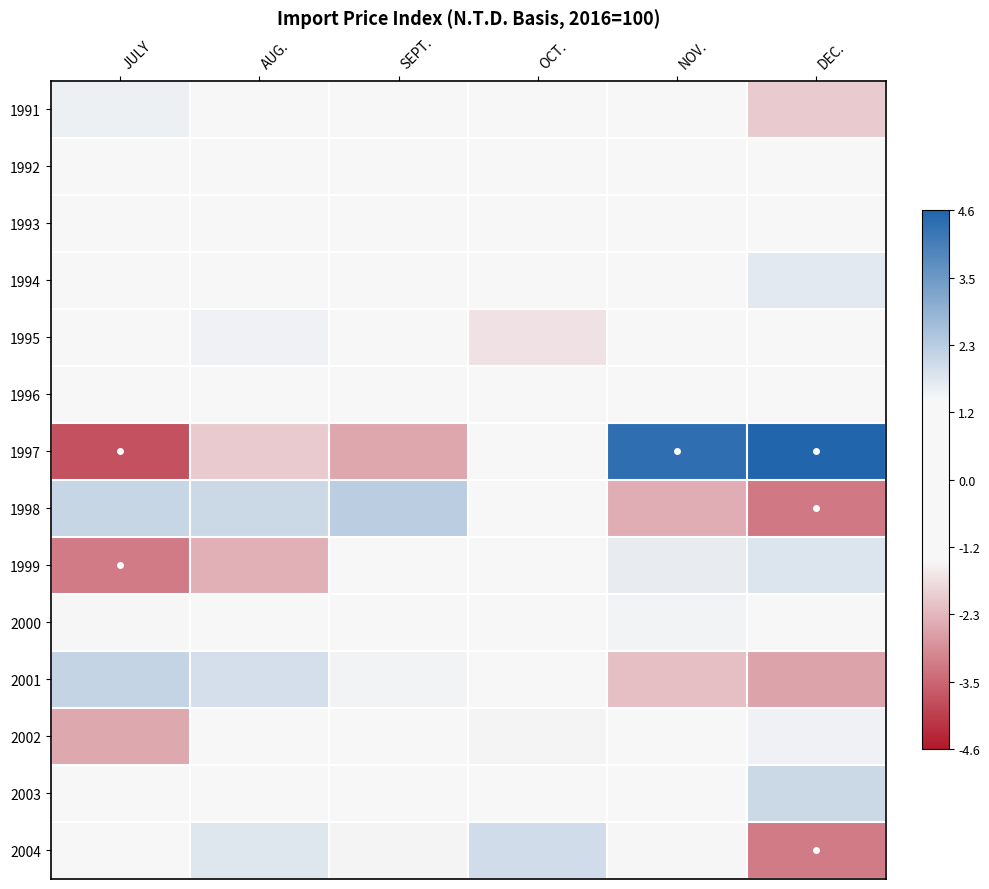

Rank the series at SEPT. from highest to lowest value.

1998, 2001, 2004, 1999, 1995, 1992, 2002, 1993, 1991, 1996, 2000, 1994, 2003, 1997